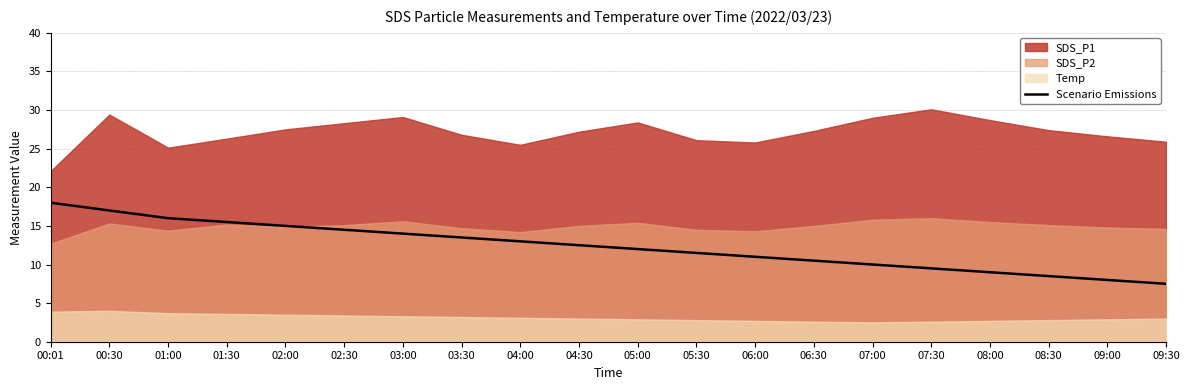

What is the difference between the second highest and second lowest values?

9.0